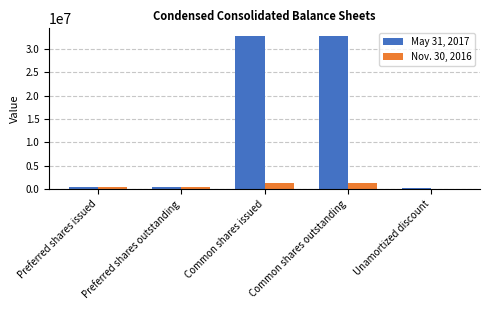

Which series has the largest total across all categories?

May 31, 2017